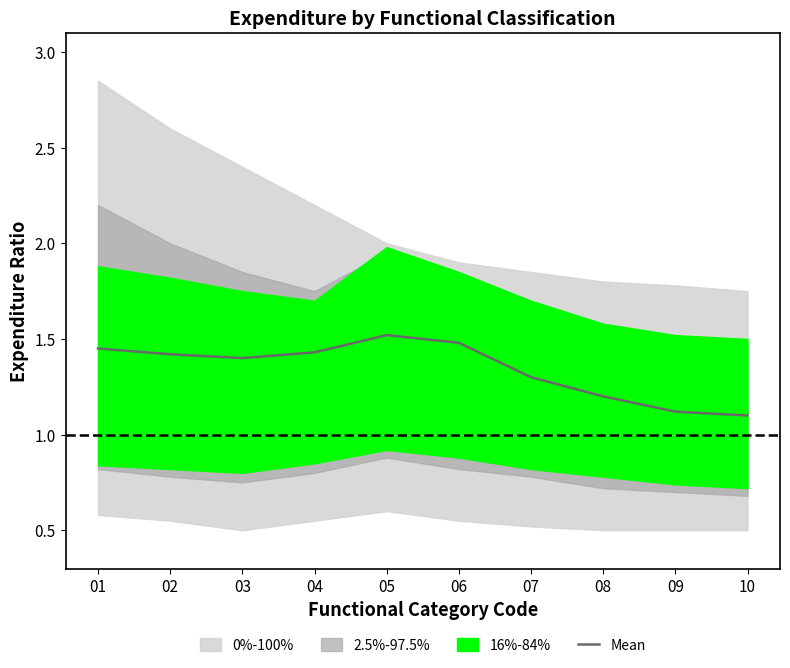

What is the sum of the values at 04 and 02?

2.8